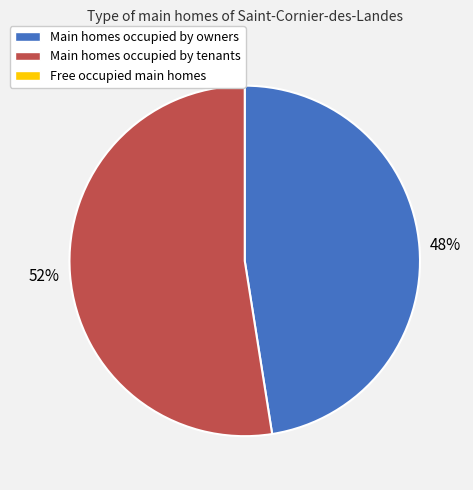

Does any single category account for the majority?

Yes